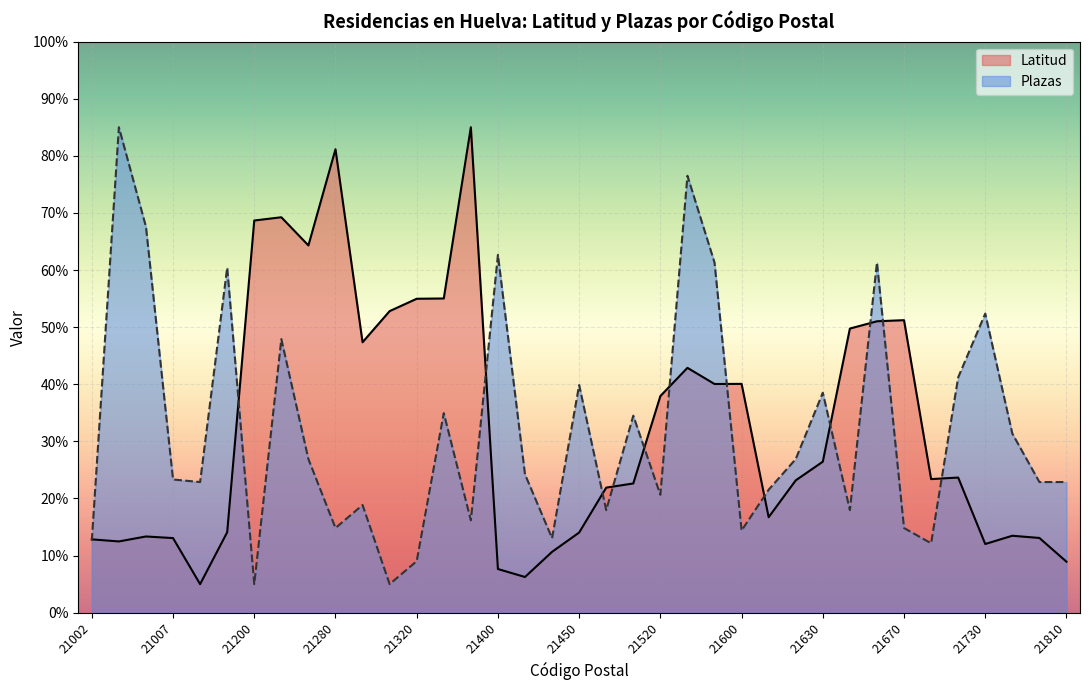

At which label does the data first exceed 23?

21200